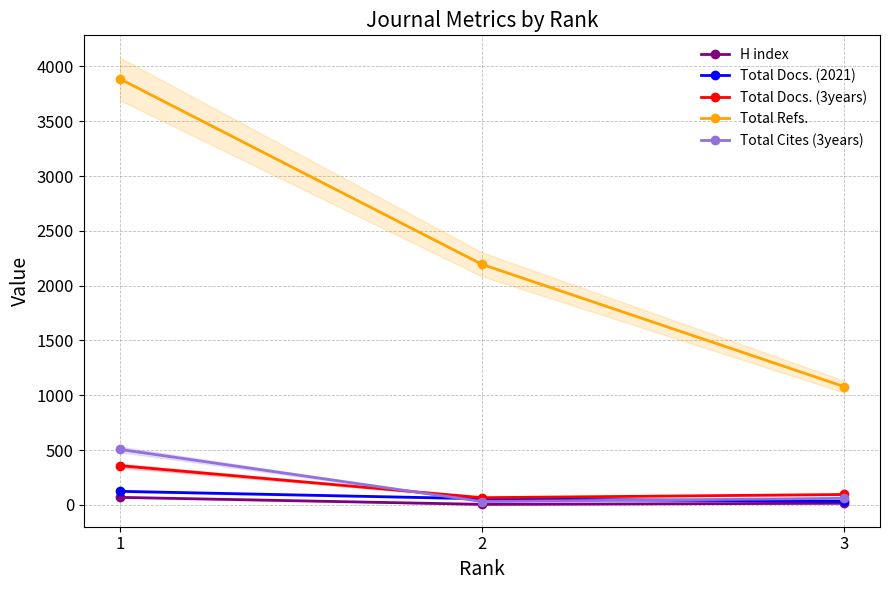

What is the spread (max minus min) of values at 3?

1065